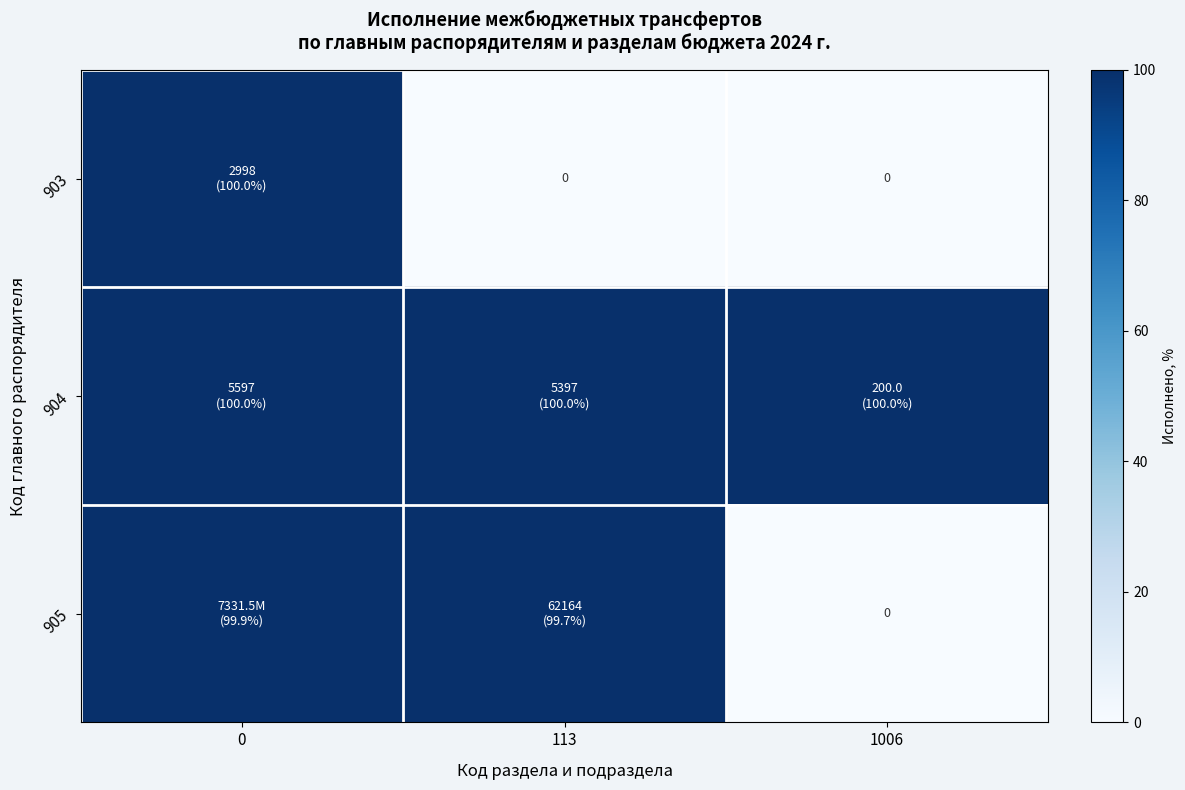

How many values in 903 are above zero?

1